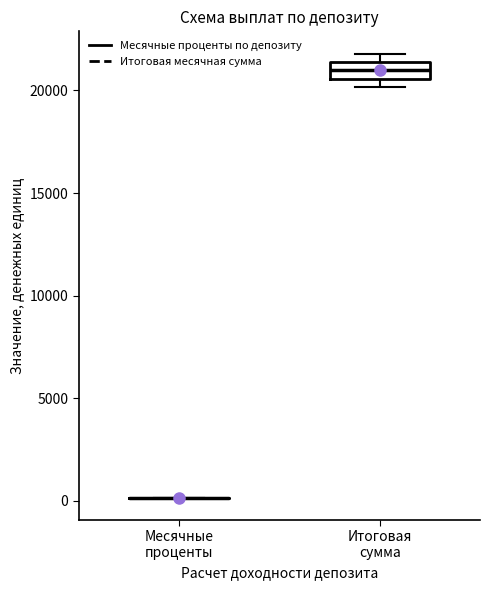

Reading left to right, read every box against the y-axis: the position of its median line, the range the box covers, and the ends of its whiskers. The values are not printed on the chart, so give them approximately, as read against the axis.

Месячные проценты: box collapsed to a line at 0, whiskers 0 to 0
Итоговая сумма: median 21000, box 20500 to 21500, whiskers 20000 to 22000